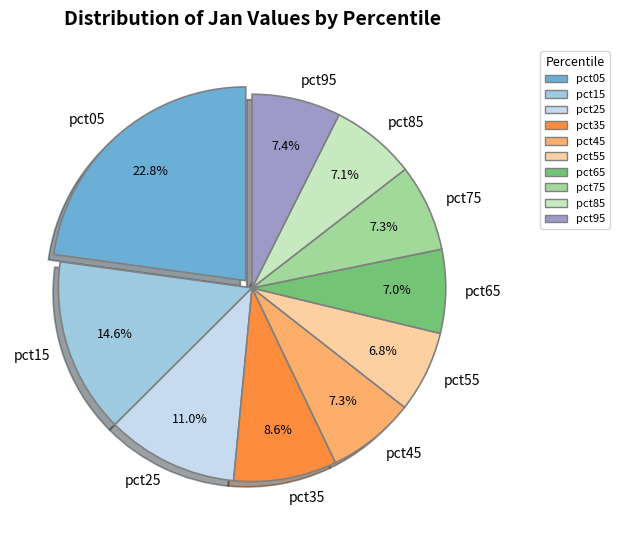

What is the ratio of the value at pct55 to the value at pct35?

0.8